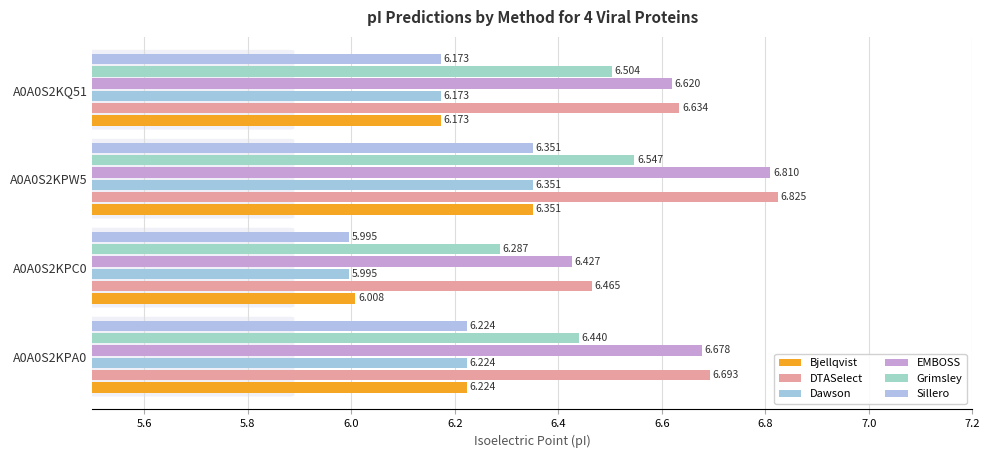

What is the highest value of the Dawson series?

6.4